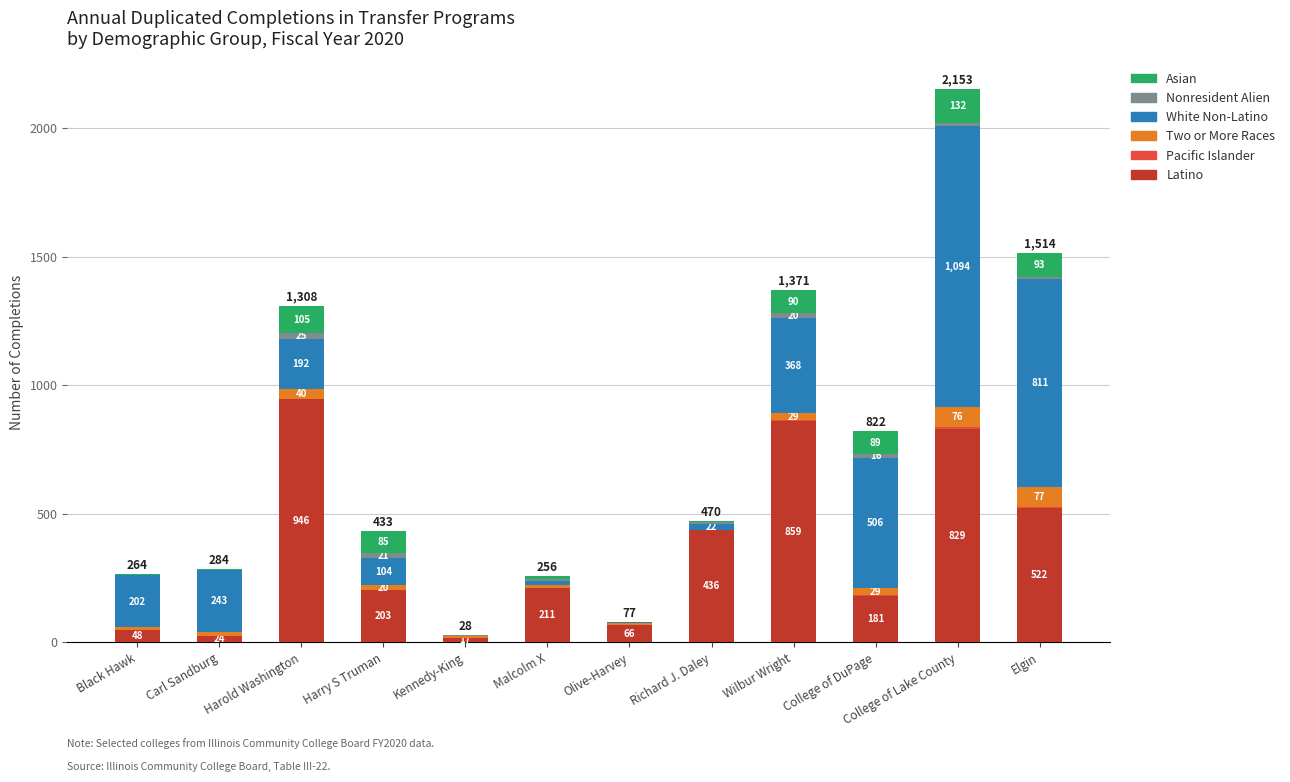

Which category has the highest value in the Latino series?

Harold Washington